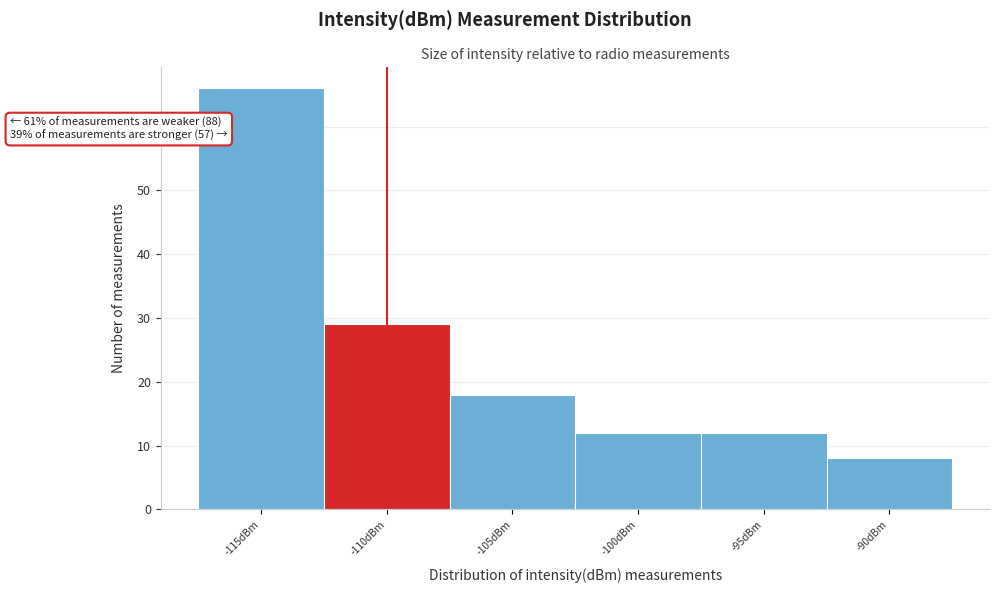

Reading right to left, list all the values displayed in this chart.

8	12	12	18	29	66